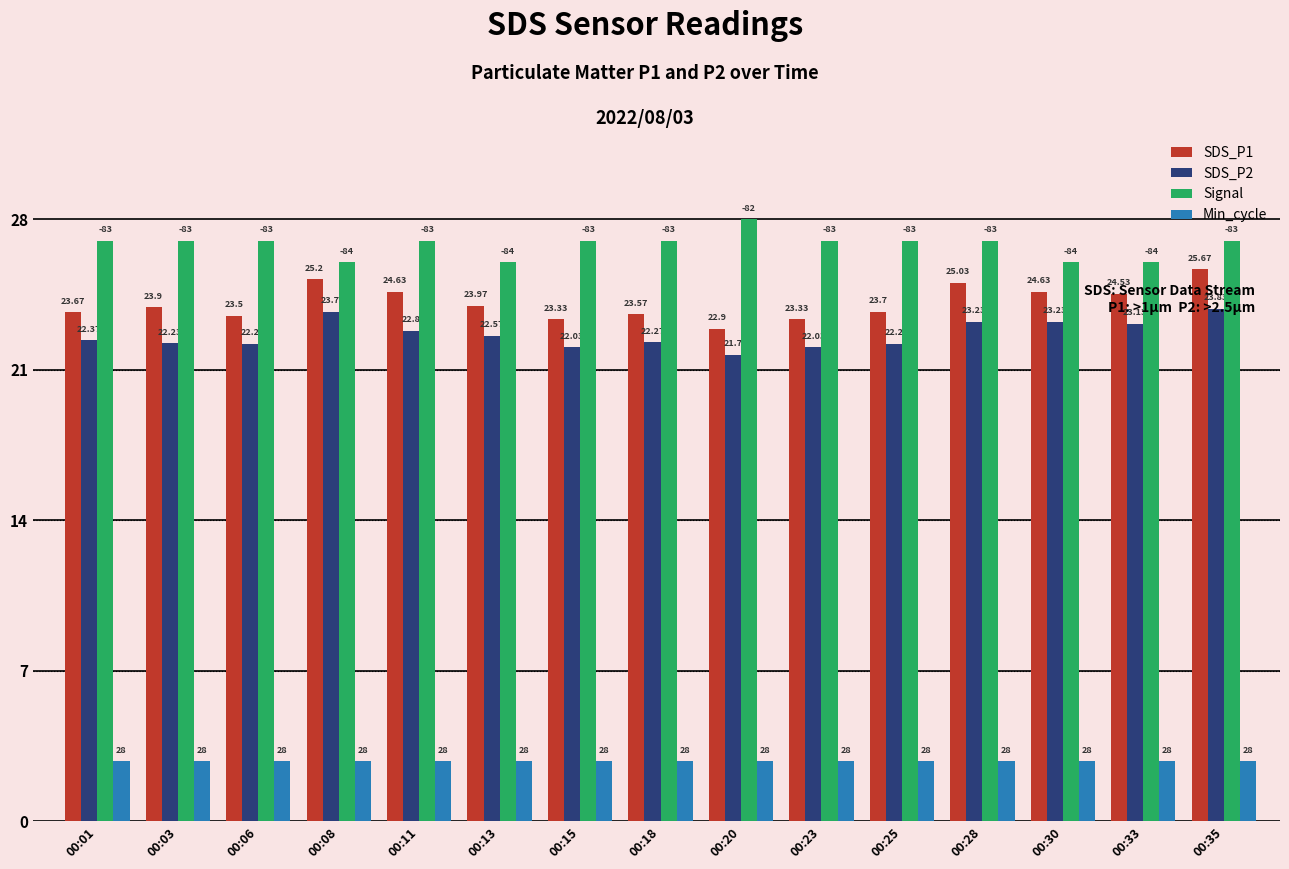

At which label does SDS_P2 first exceed 22?

00:01